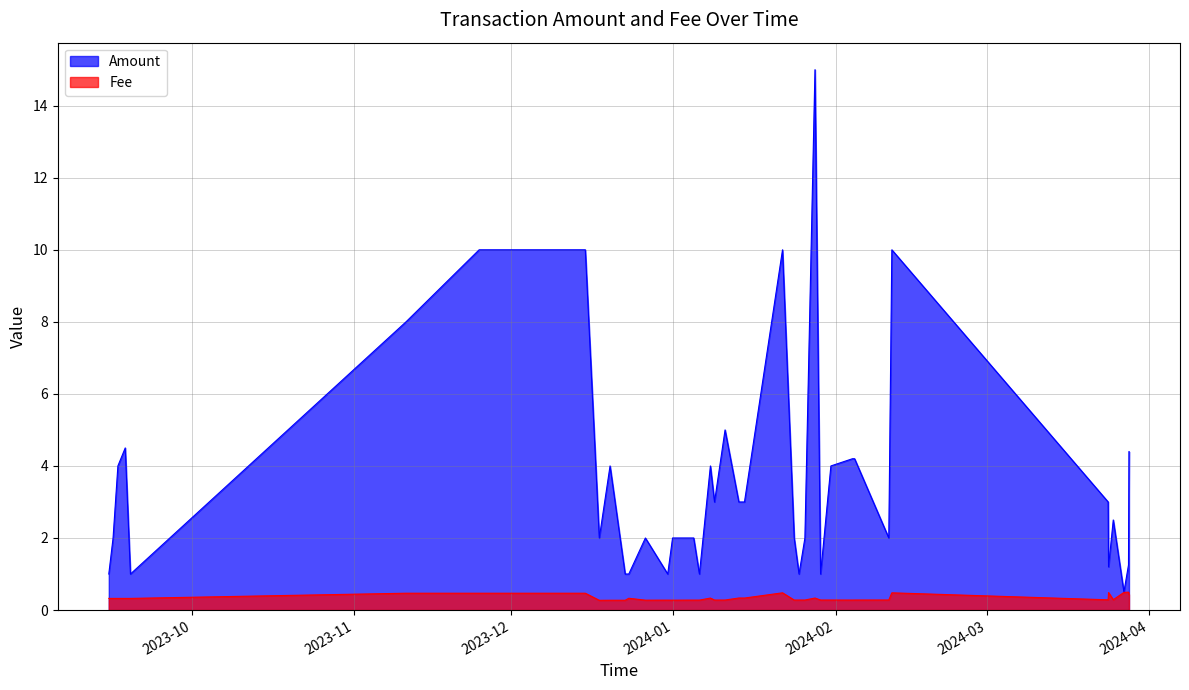

Does the chart have visible grid lines?

Yes